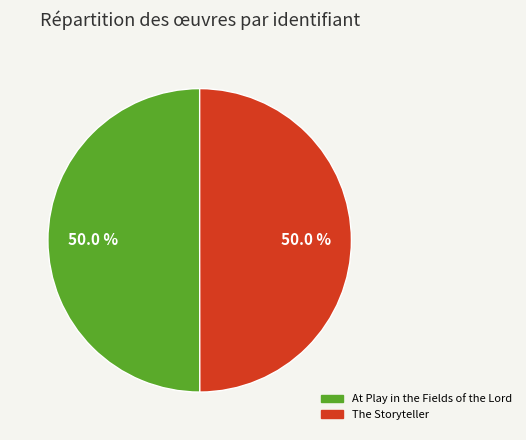

Approximately how many times larger is the value at At Play in the Fields of the Lord compared to The Storyteller?

1.0